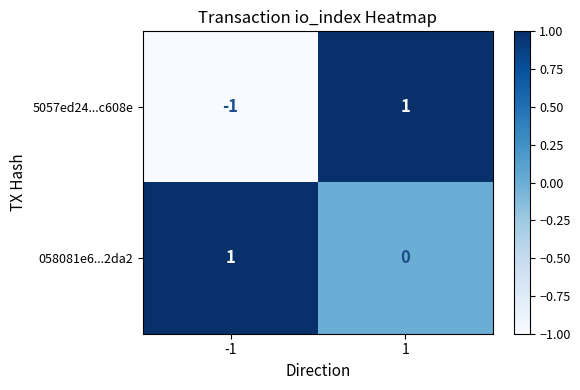

How many distinct data groups are displayed?

2